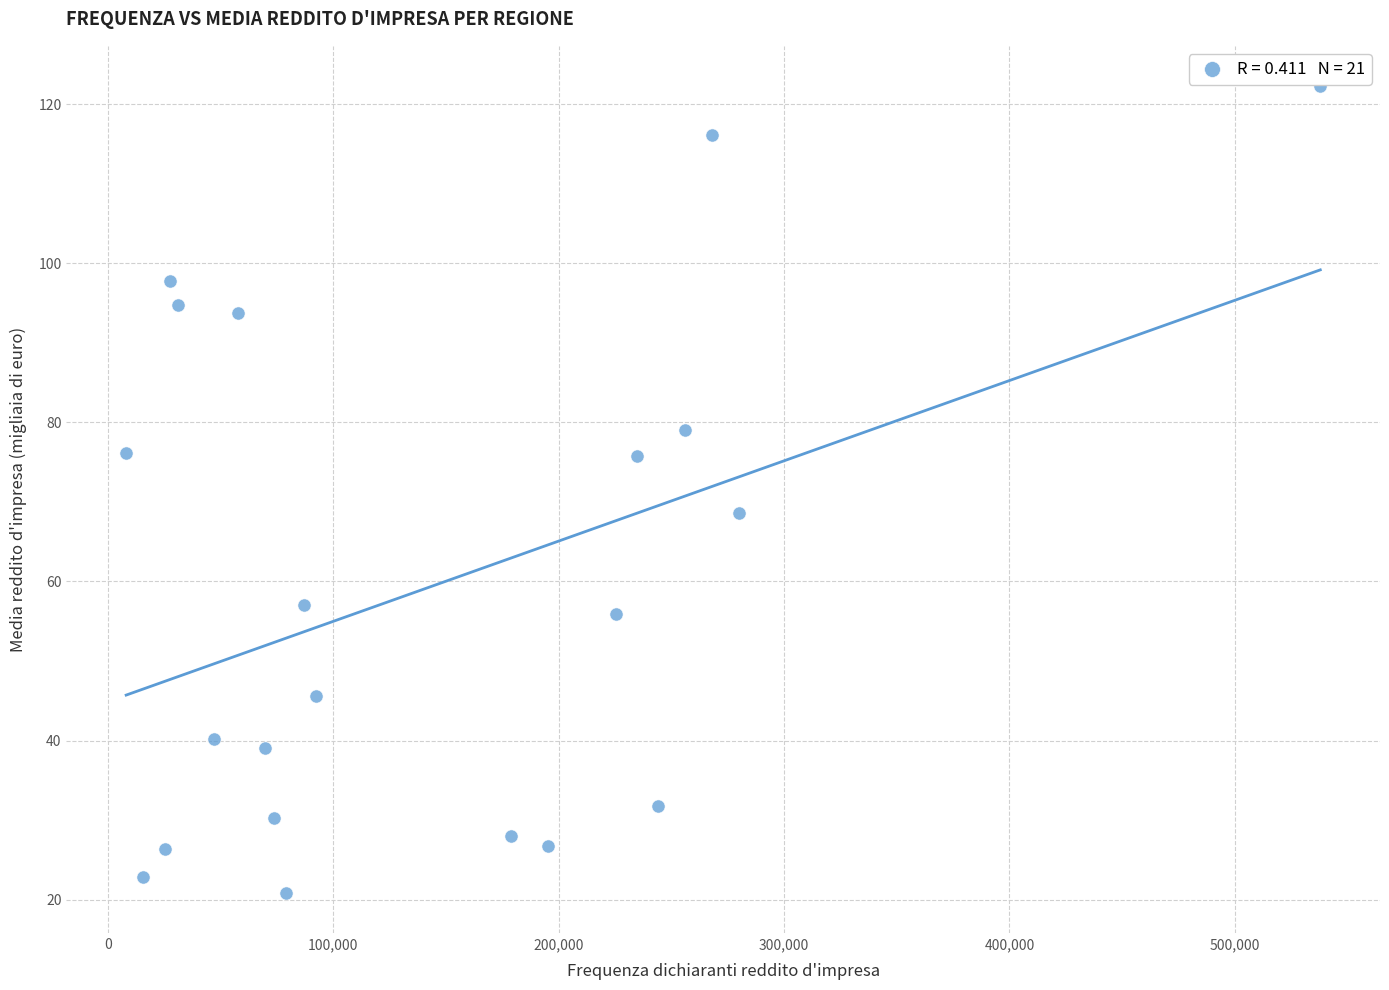

What is the range of Y values (max minus min)?

101.4